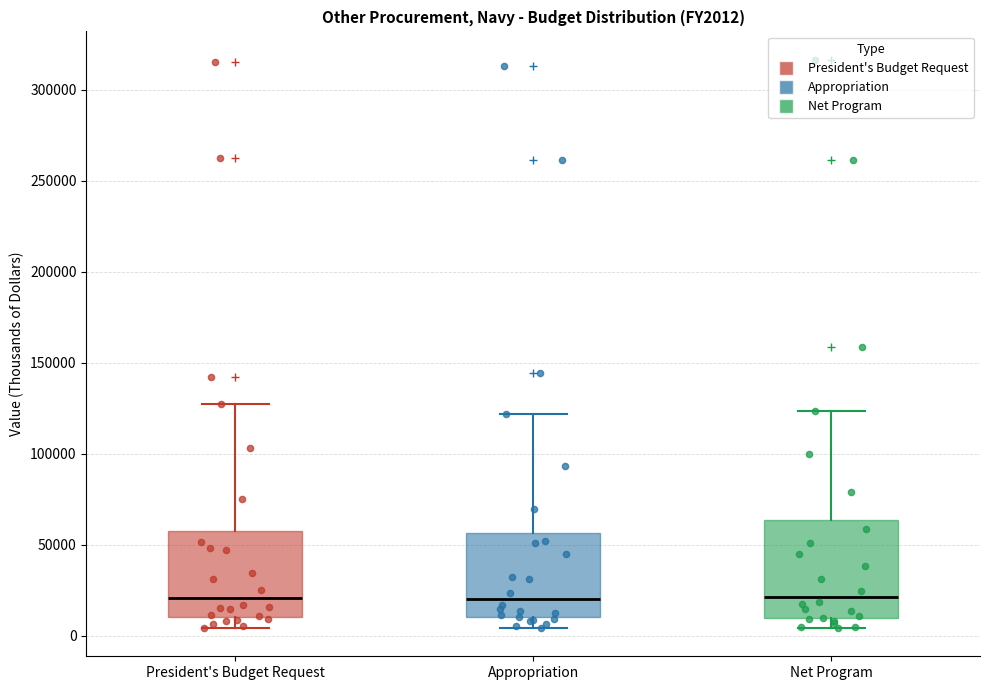

Where does the median line of the box for Appropriation sit on the y-axis? The values are not printed on the chart, so give them approximately, as read against the axis.

20000